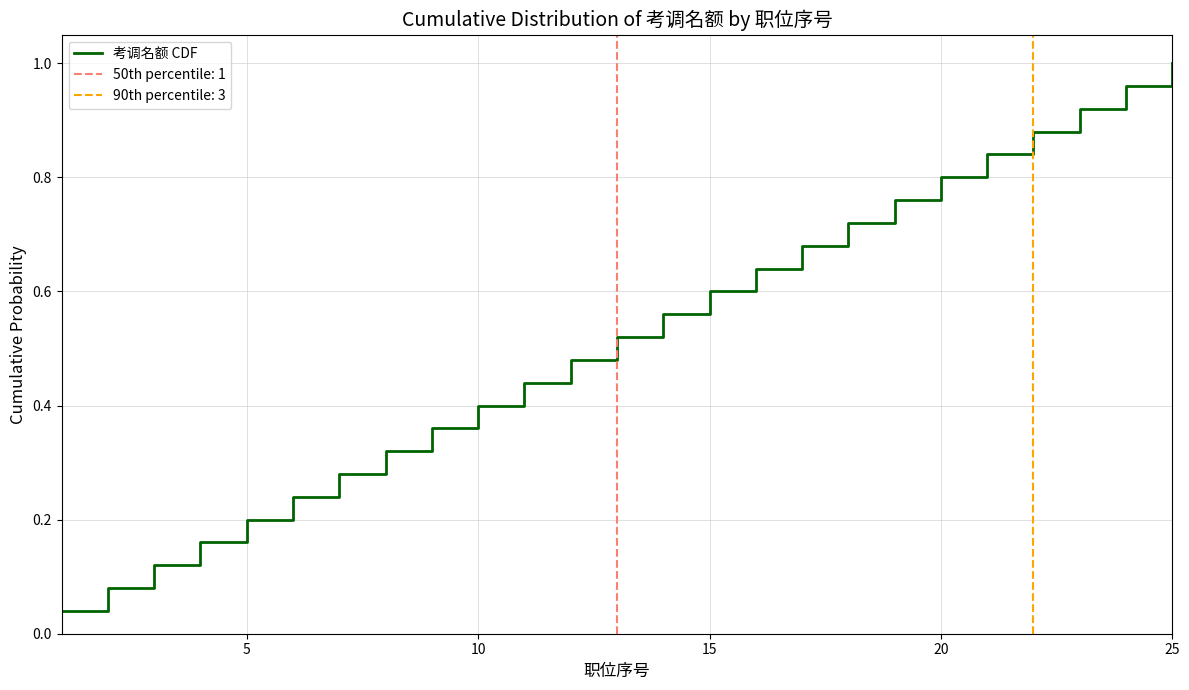

What is the average value?

0.5